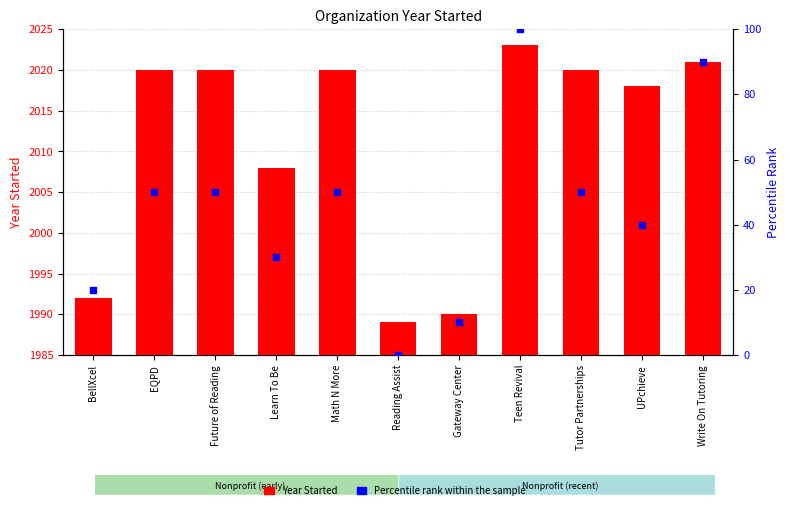

Which series has the largest Y range (max minus min)?

Percentile rank within the sample